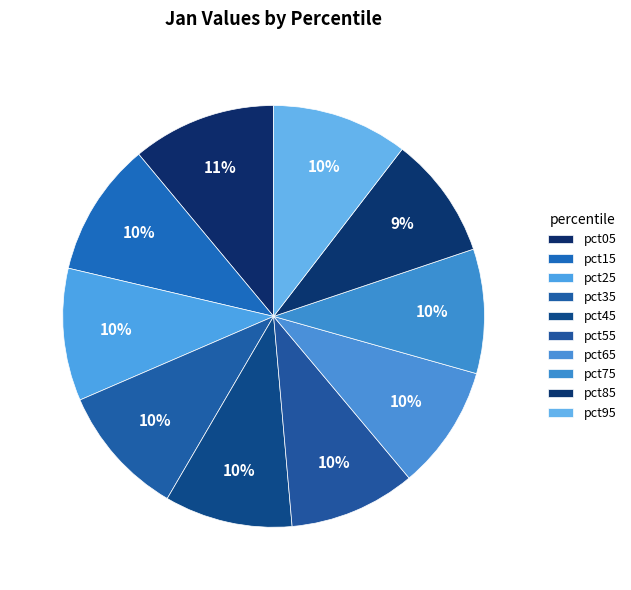

Is it true that pct15 is 1% of the pie?

False